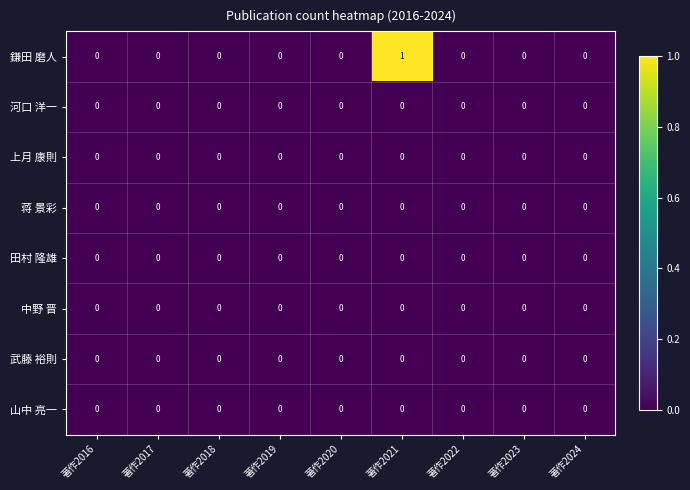

At which category is the sum across all series the highest?

著作2021